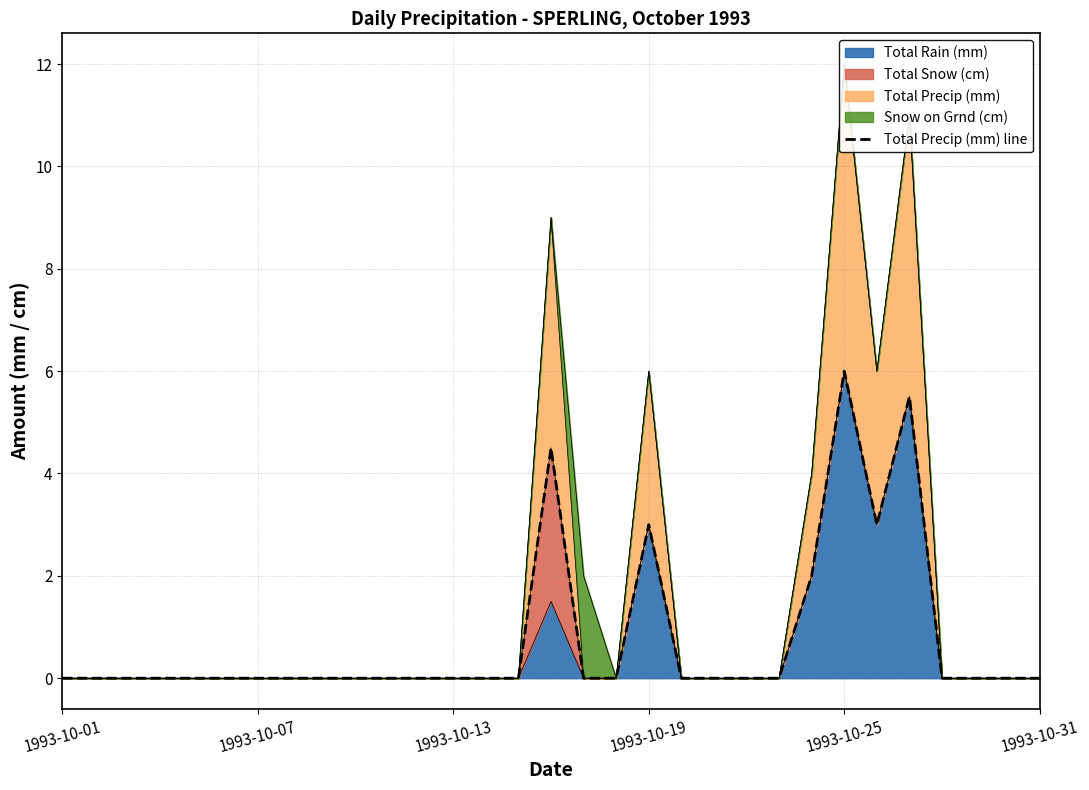

True or false: the data has more than 1 interior local peaks.

True